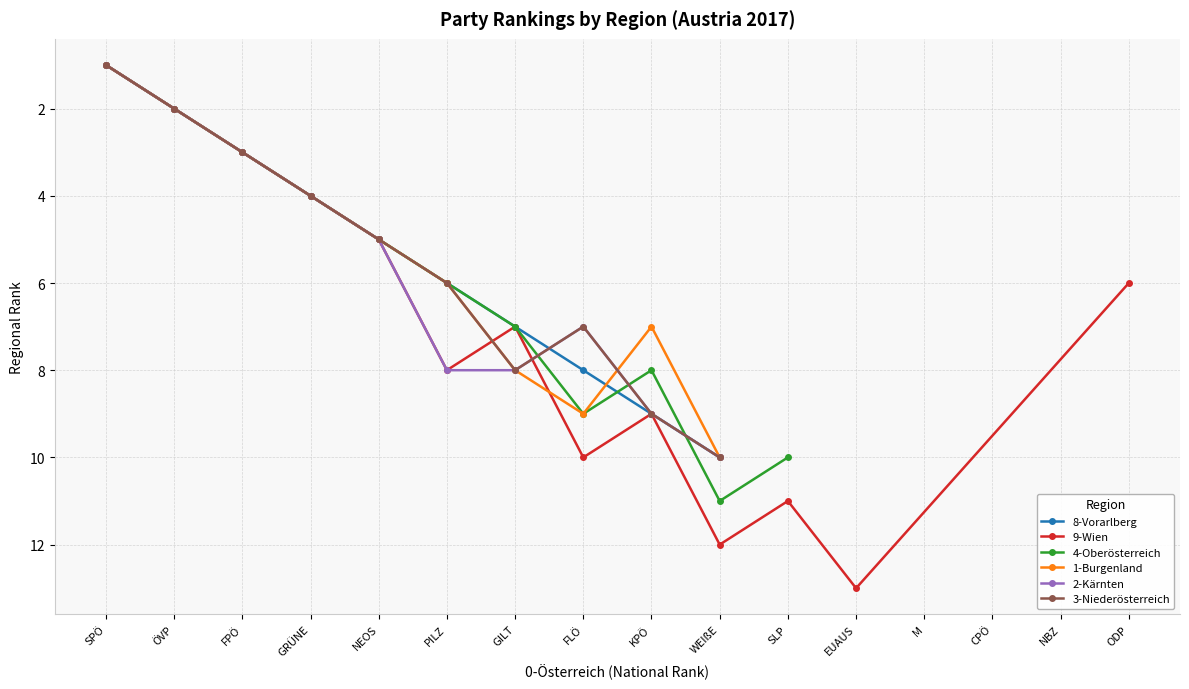

Reading left to right, what are all the values shown in this chart?

8-Vorarlberg: 1	2	3	4	5	6	7	8	9	10	0	0	0	0	0	0
9-Wien: 1	2	3	4	5	8	7	10	9	12	11	13	0	0	0	6
4-Oberösterreich: 1	2	3	4	5	6	7	9	8	11	10	0	0	0	0	0
1-Burgenland: 1	2	3	4	5	6	8	9	7	10	0	0	0	0	0	0
2-Kärnten: 1	2	3	4	5	8	8	7	9	10	0	0	0	0	0	0
3-Niederösterreich: 1	2	3	4	5	6	8	7	9	10	0	0	0	0	0	0